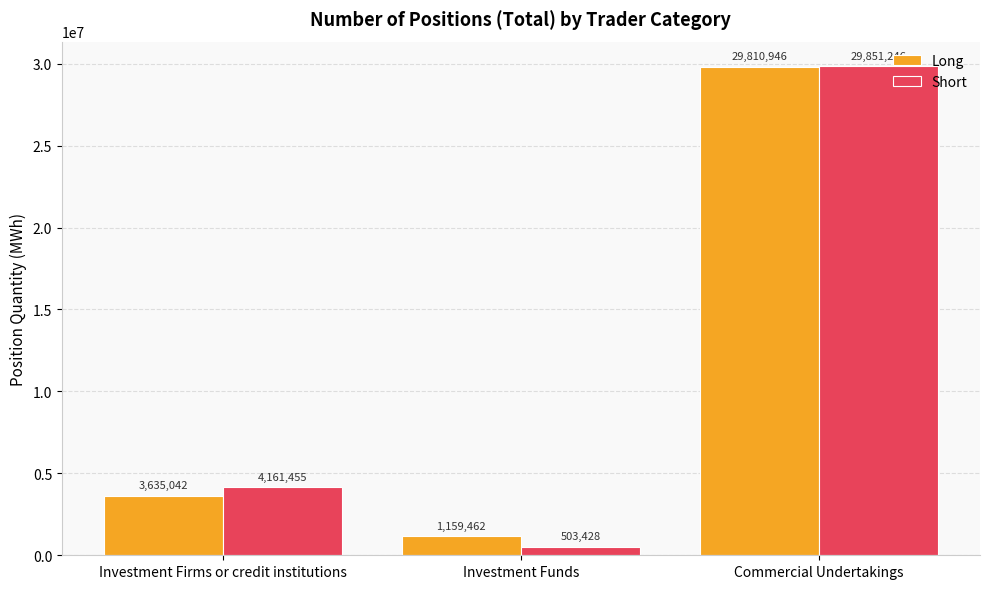

How many groups of bars are there?

3